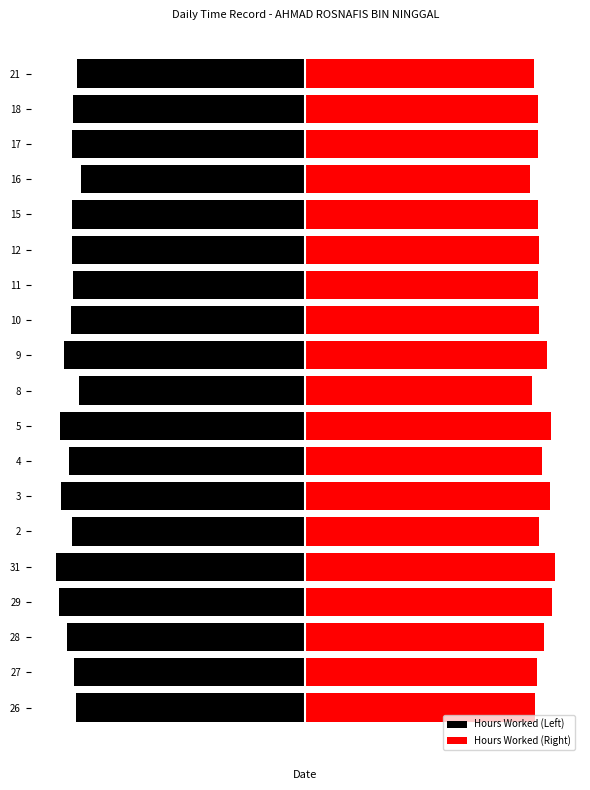

How many groups of bars are there?

19